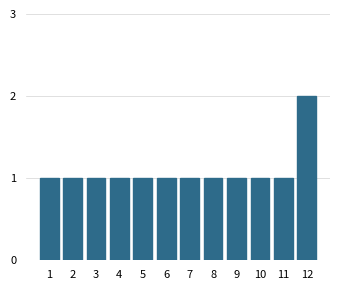

Reading left to right, extract all data points from this chart.

1	1	1	1	1	1	1	1	1	1	1	2